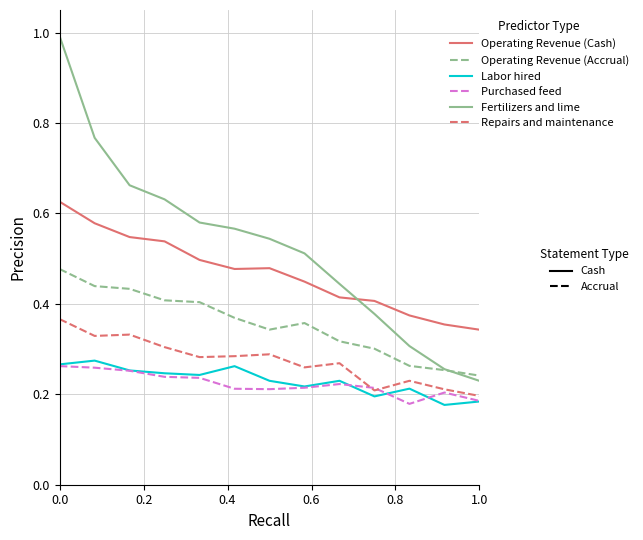

What is the maximum value shown in the chart?

1.0